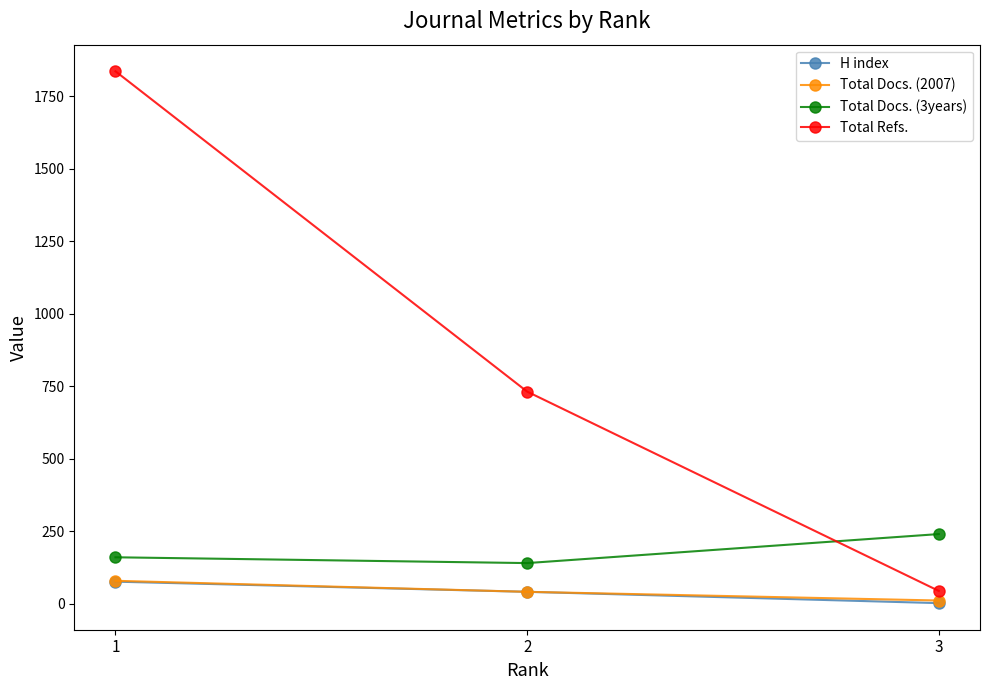

What is the sum of the Total Docs. (3years) values at 3 and 2?

382